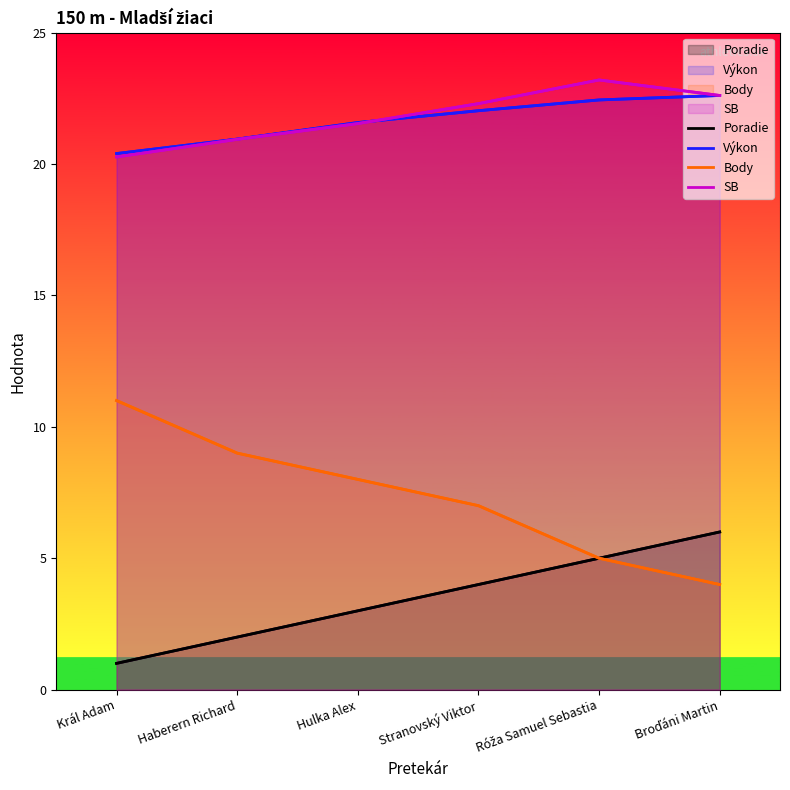

How many Poradie values are between 2 and 5?

4